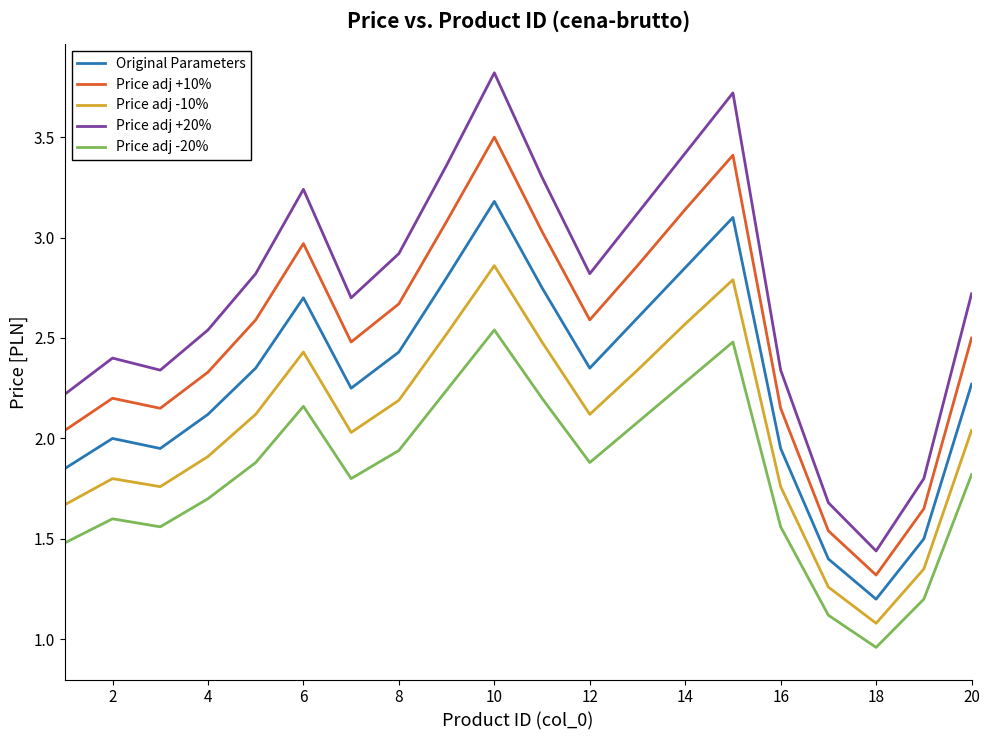

Which series has the widest spread of values?

Price adj +20%